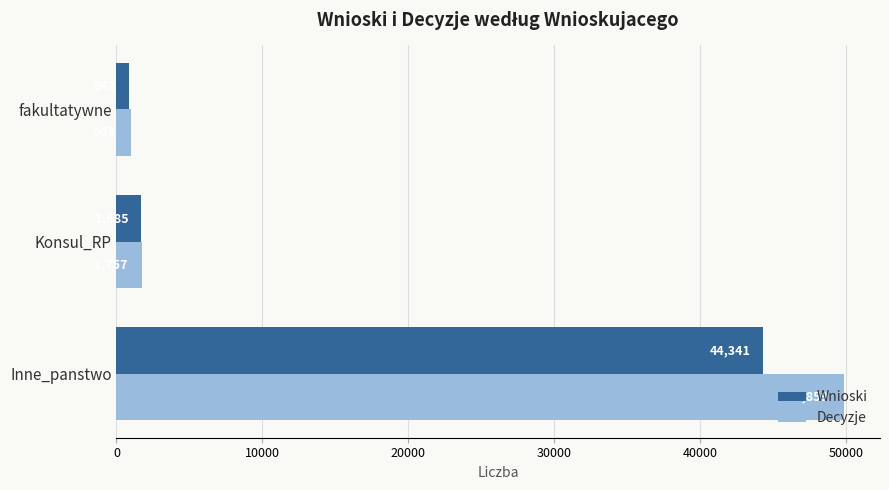

Which series has the widest spread of values?

Decyzje